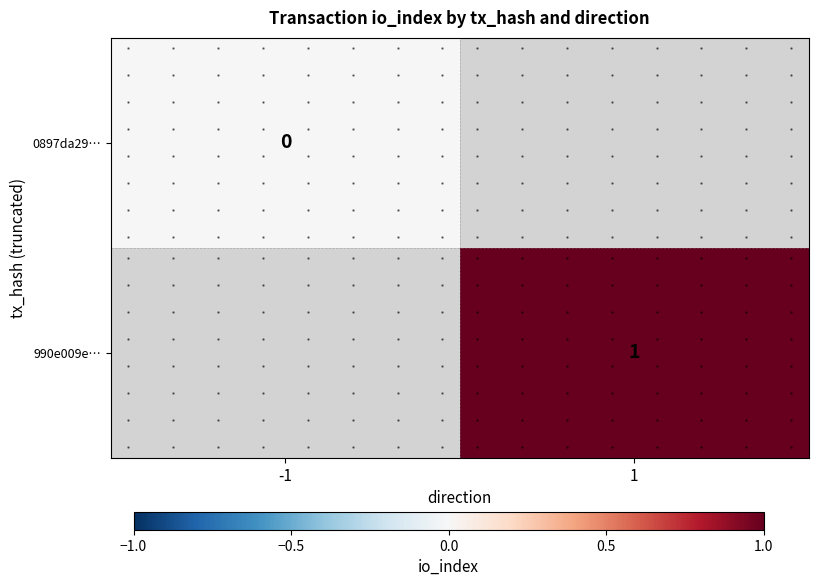

Count the number of data series in this chart.

2